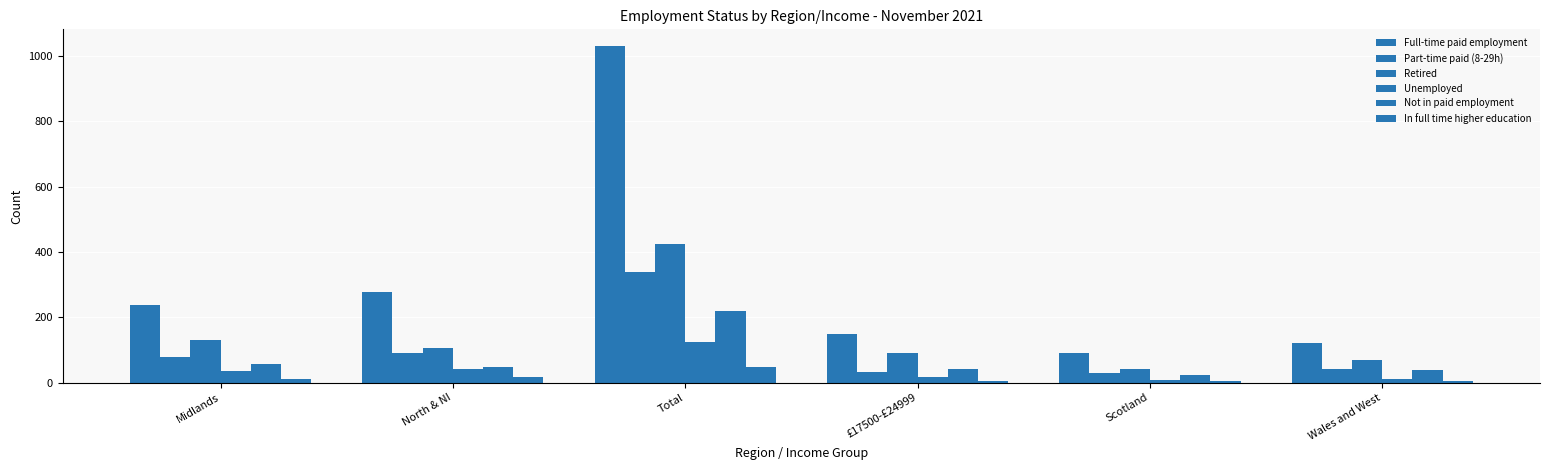

Is it true that Unemployed equals 14 at Scotland?

False